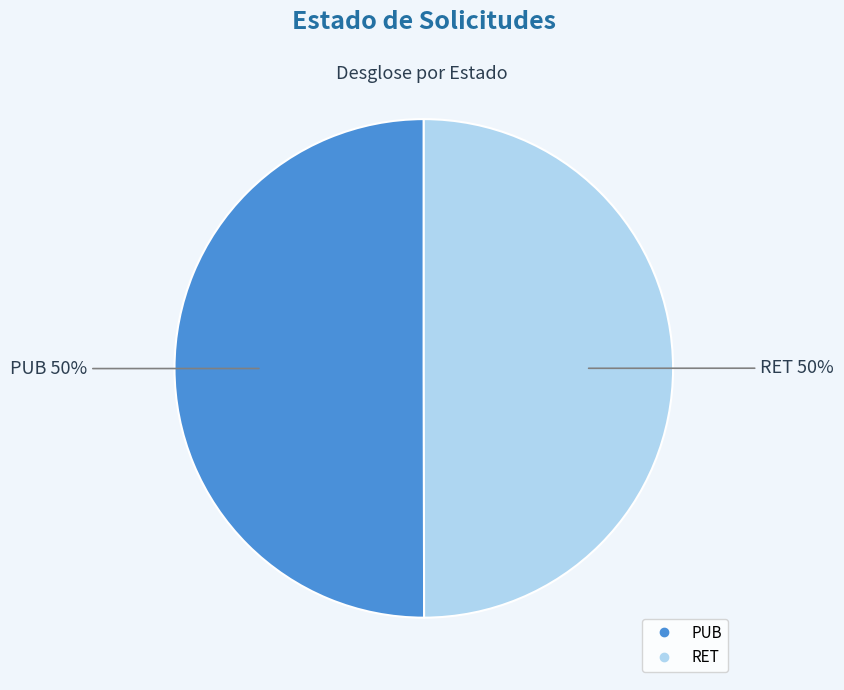

Is the sum of RET and PUB greater than half?

Yes